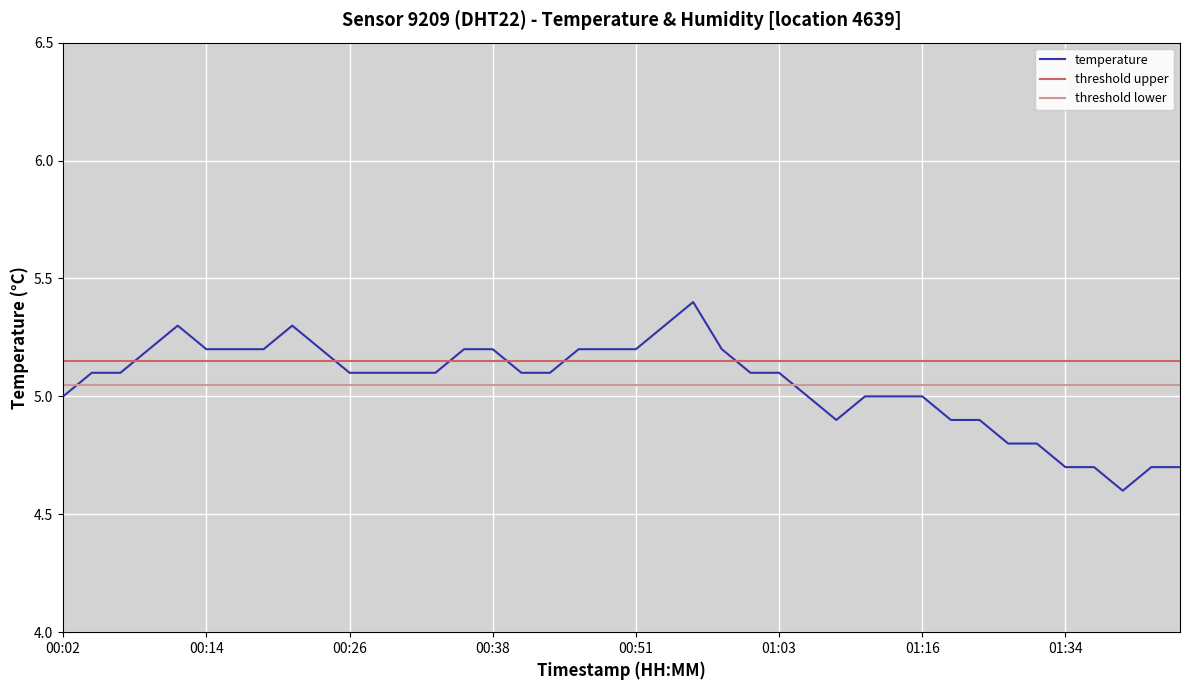

Where does the data first go above 5?

00:04